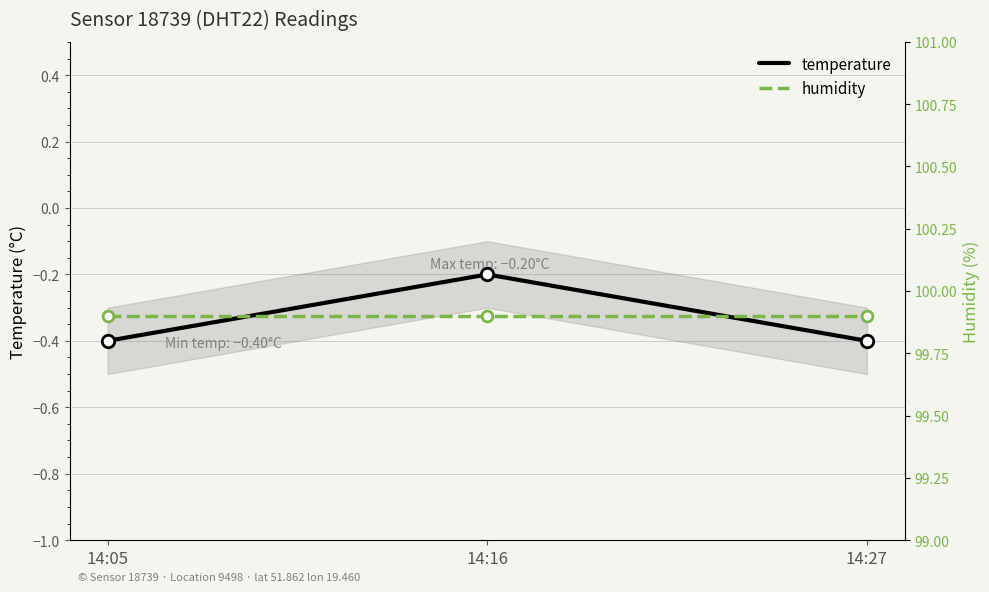

Which series has the widest spread of Y values?

temperature